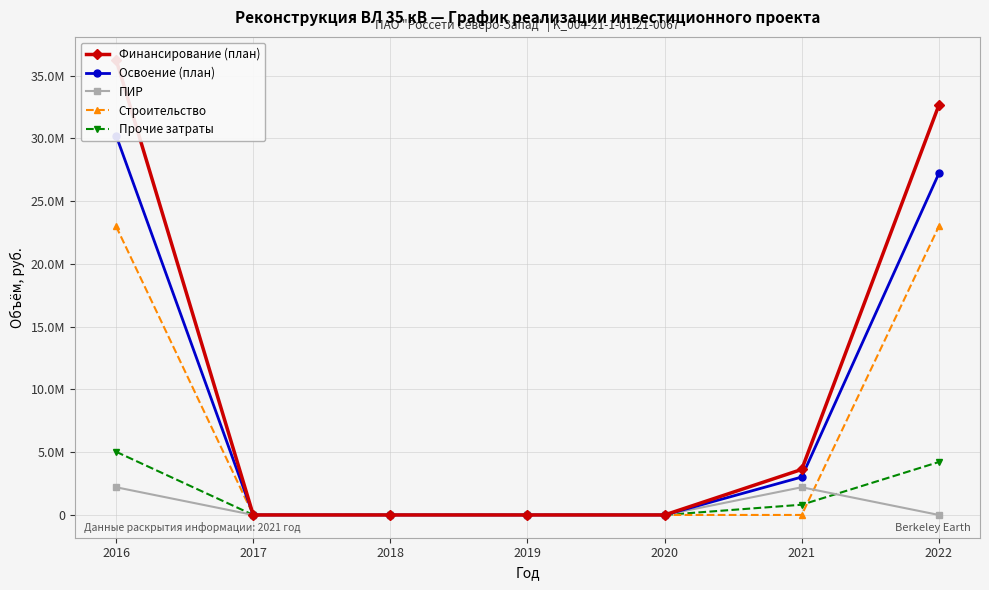

Where do Строительство and Прочие затраты first cross each other?

2021 and 2022